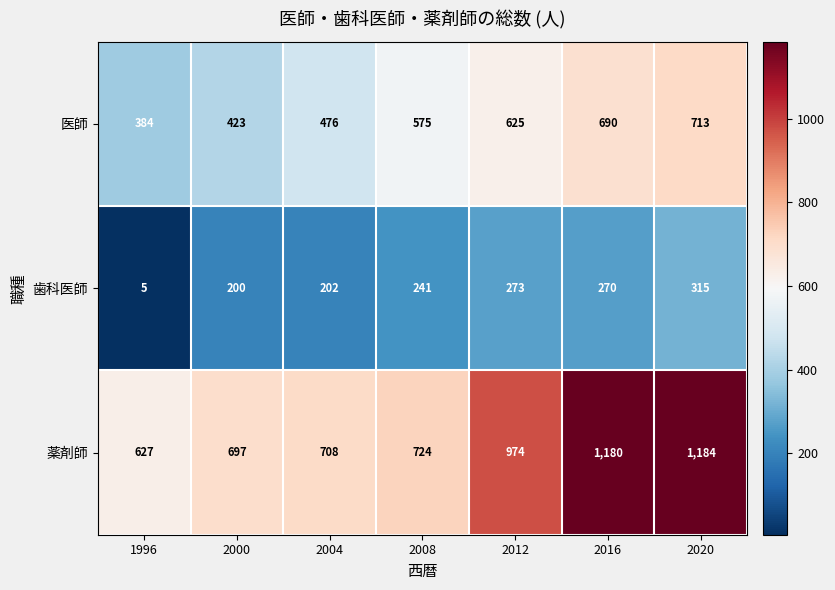

Which series changed the most between 2008 and 2016?

薬剤師